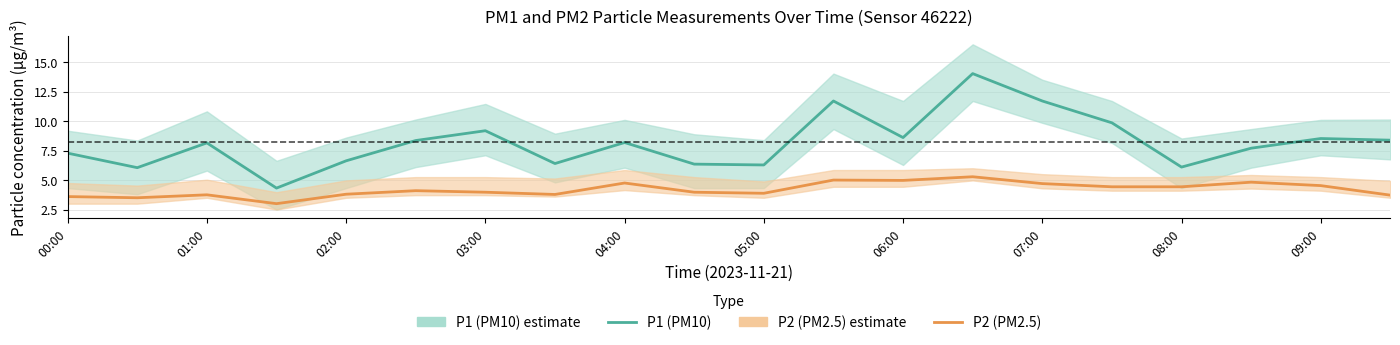

What is the difference between the maximum and minimum values in the P2 (PM2.5) series?

2.3